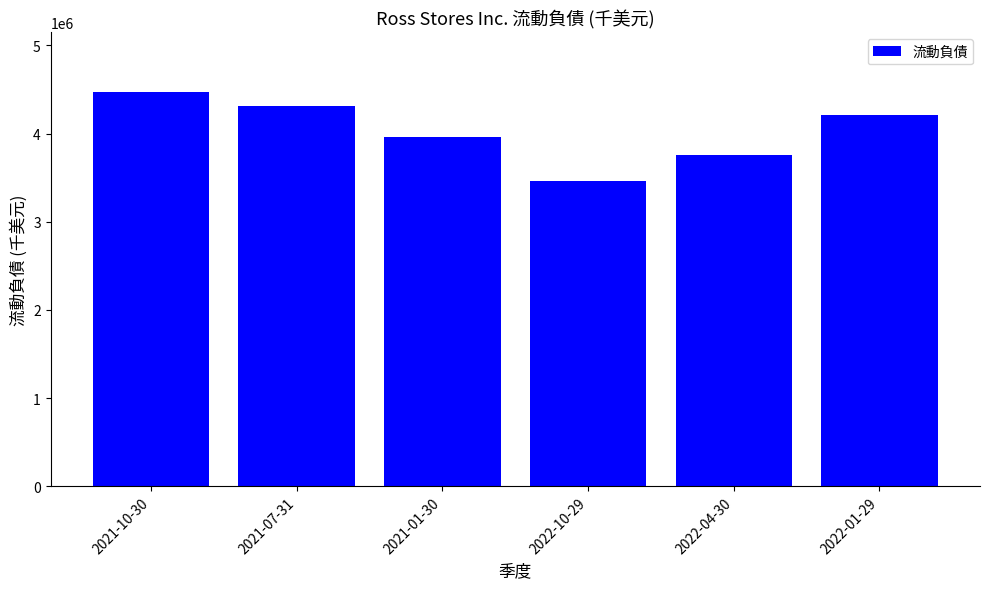

What is the difference between the values at 2021-07-31 and 2021-10-30?

157914